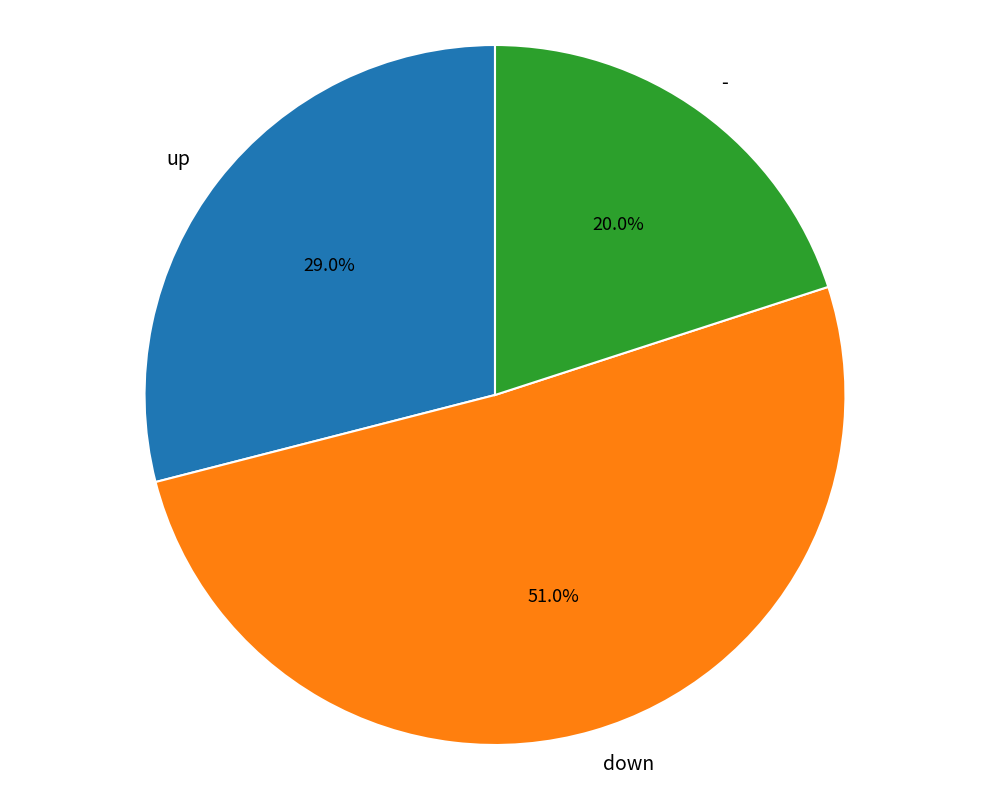

To the nearest percent, what is the difference between the largest and smallest slice percentages?

31%